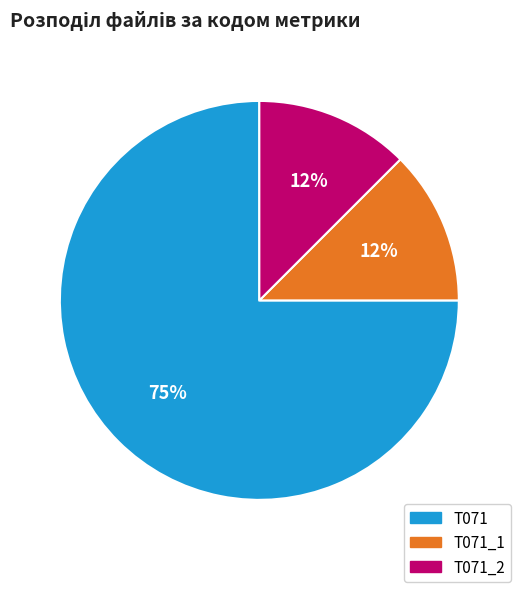

Is there a majority slice in this chart?

Yes